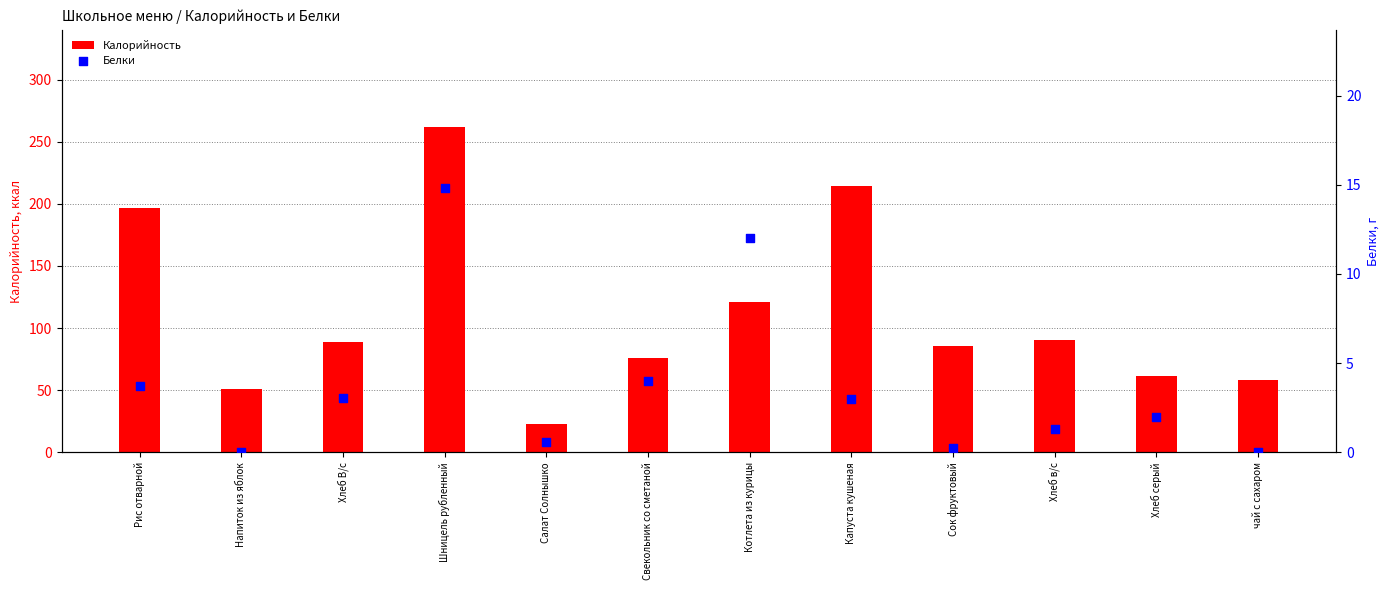

Which series contains the lowest Y value?

Белки